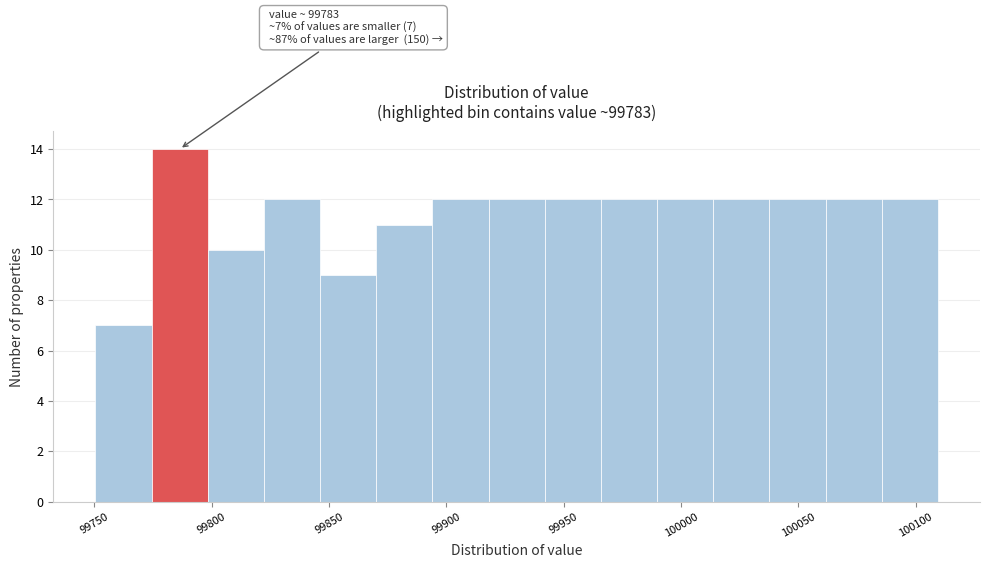

Which range on the x-axis has the tallest bar?

99775 to 99800